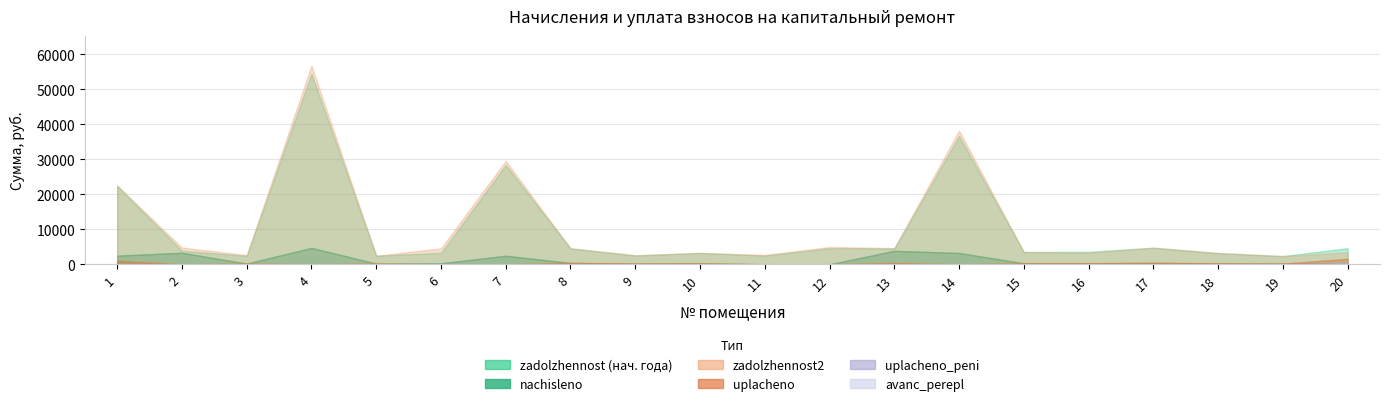

What are all the series names shown in the legend?

zadolzhennost, nachisleno, zadolzhennost2, uplacheno_peni, uplacheno, avanс_perepl